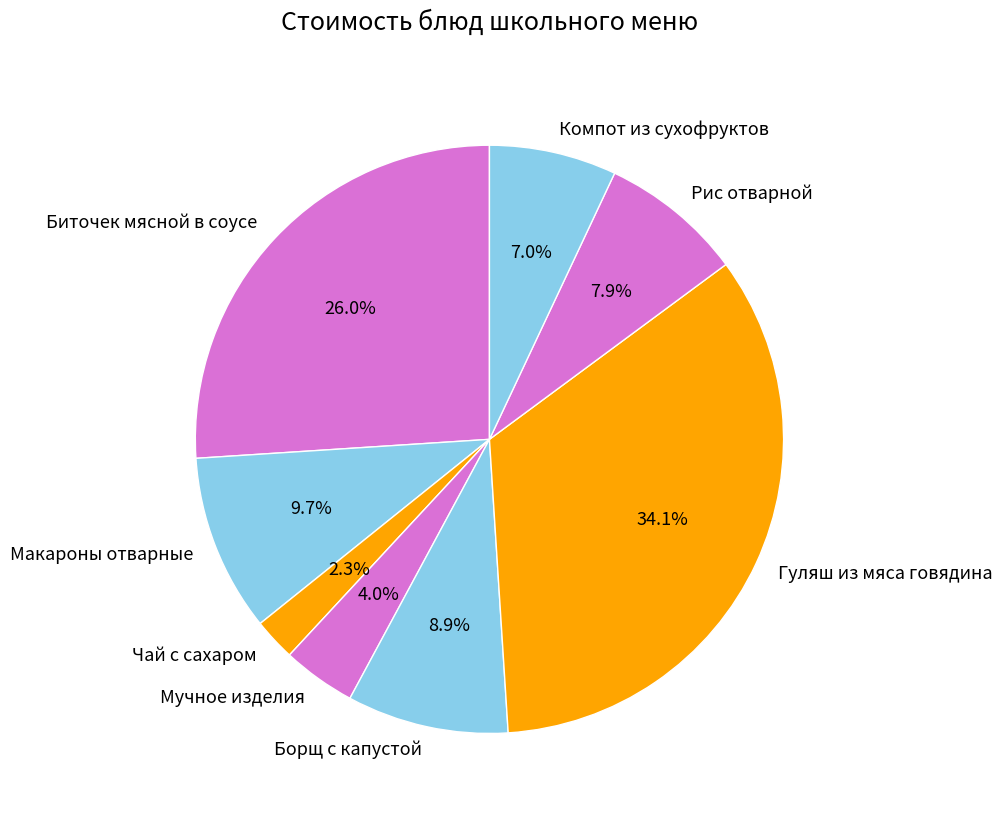

Which slice is the smallest?

Чай с сахаром